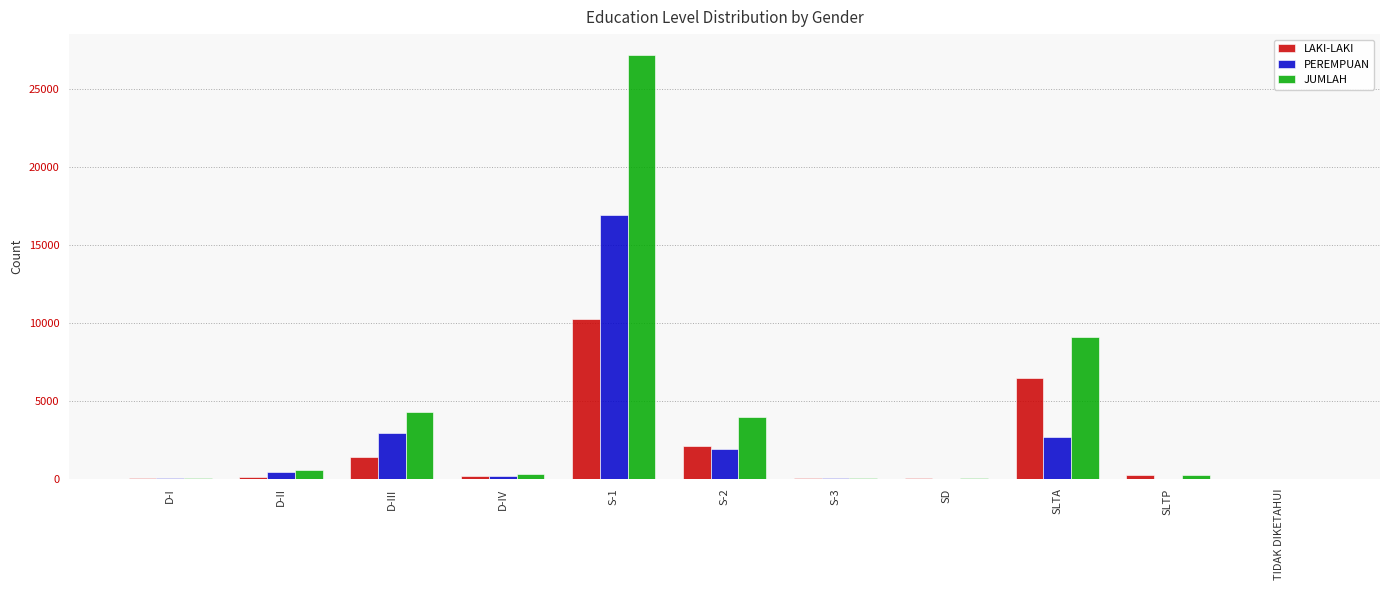

At which label does LAKI-LAKI reach its peak?

S-1